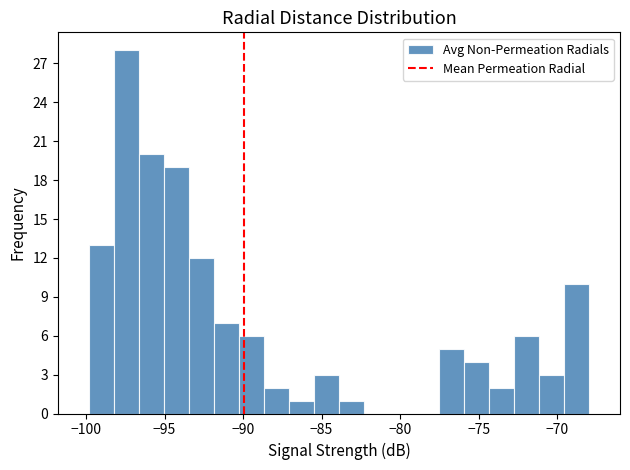

Read against the x-axis, roughly where is the centre of the tallest bar?

-97.5